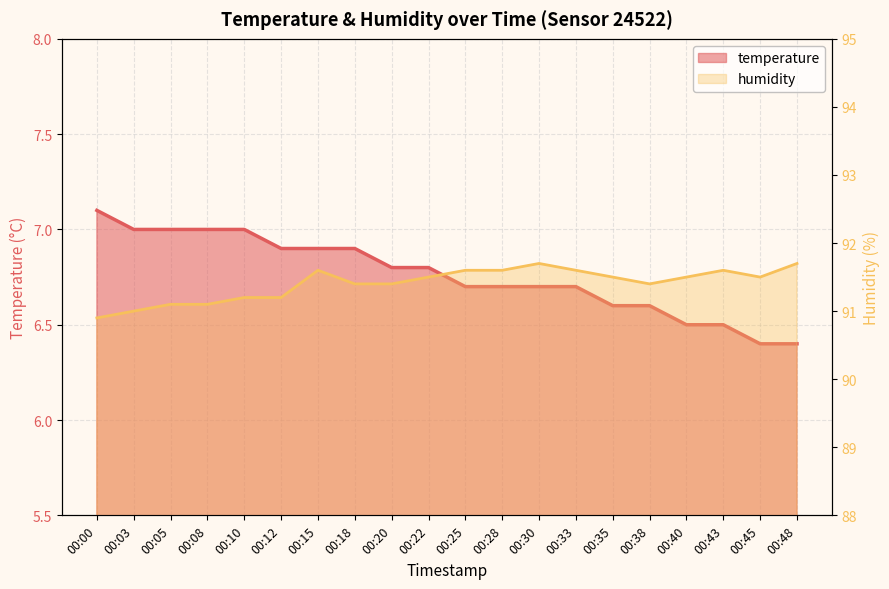

The temperature series shows 4.5 at 00:03. True or false?

False